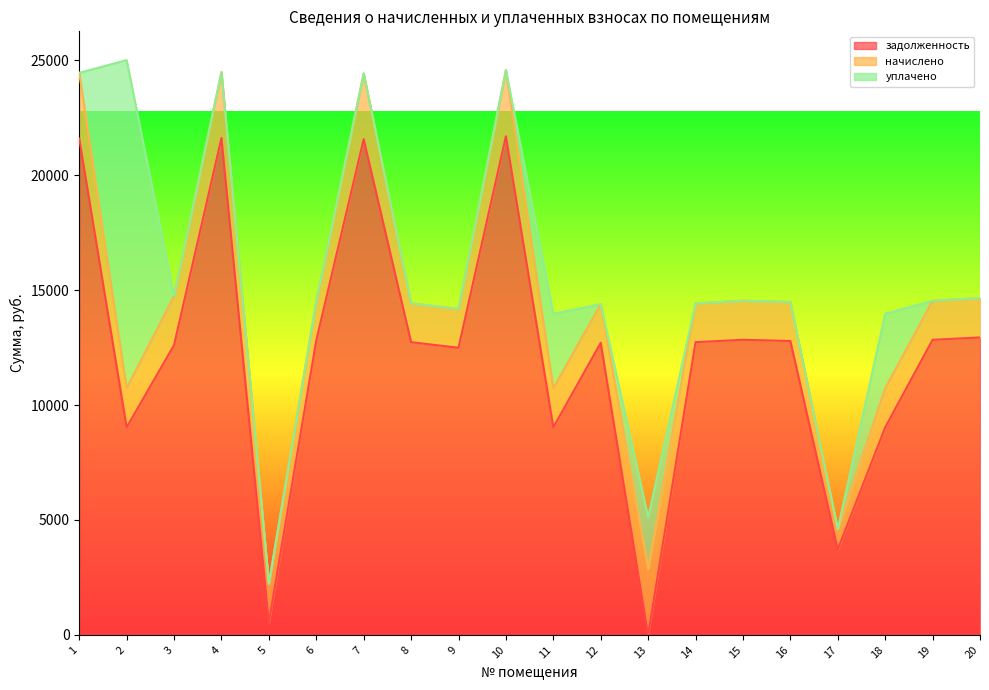

True or false: уплачено and начислено intersect in this chart.

True